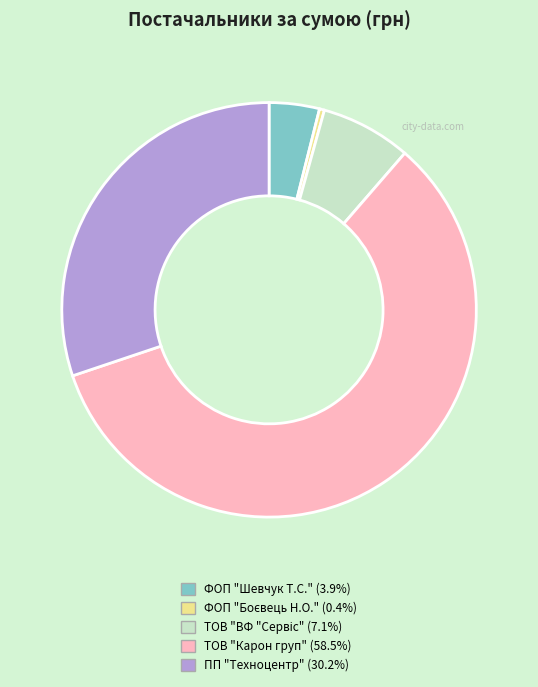

Count the number of slices in the pie.

5